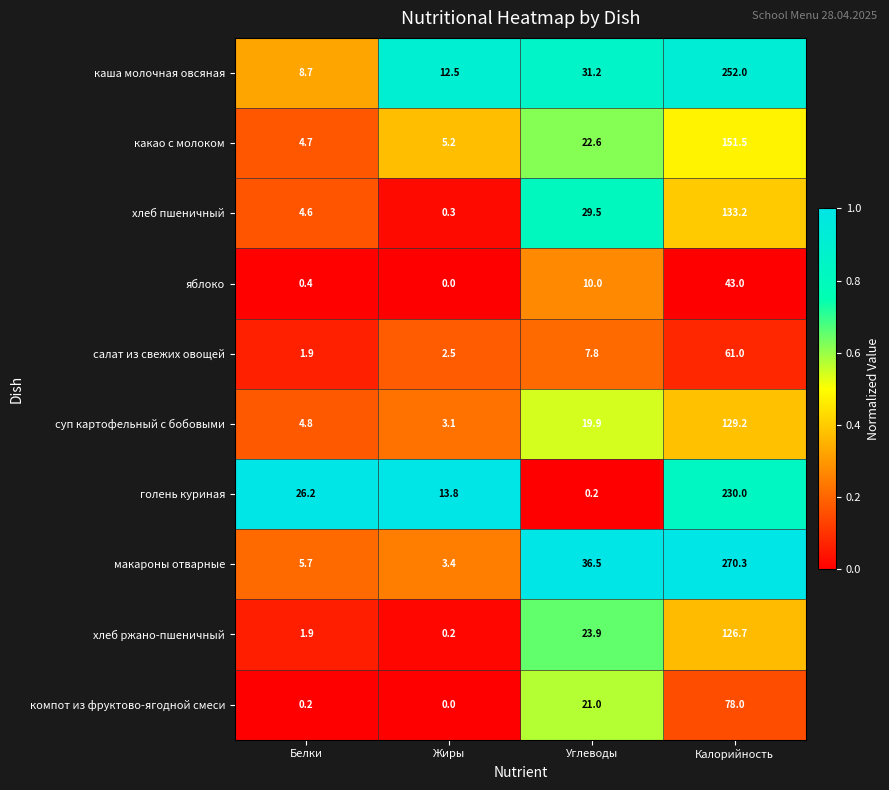

Is it true that компот из фруктово-ягодной смеси equals 0.0 at Жиры?

True